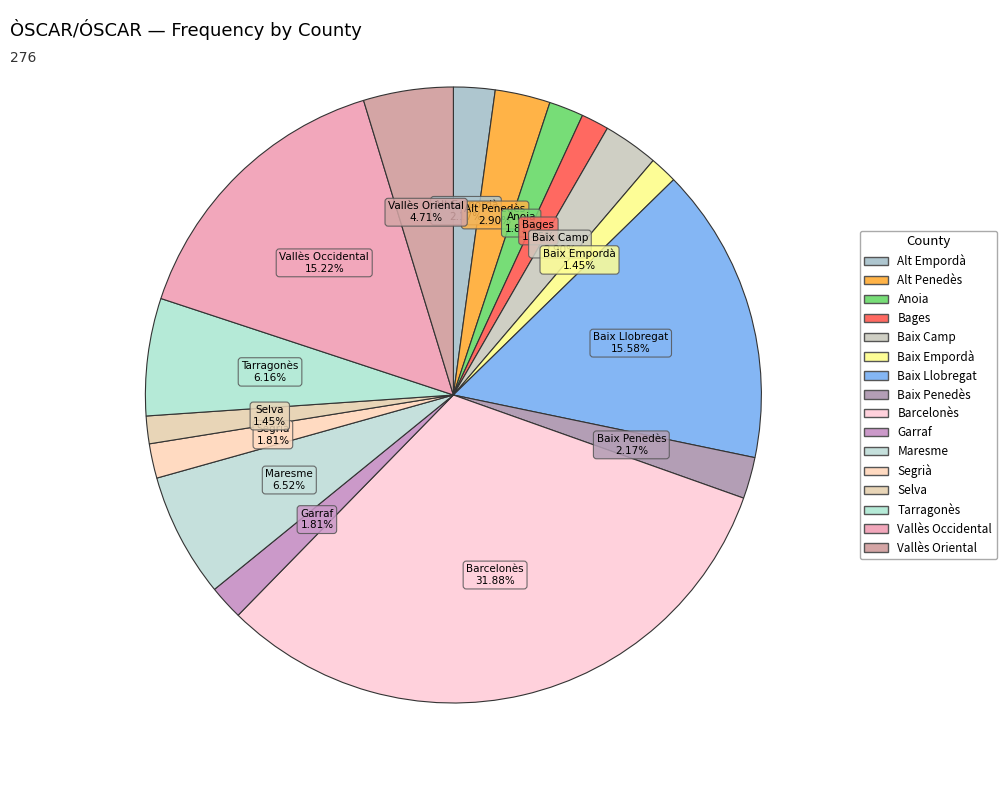

Which slice is the largest?

Barcelonès